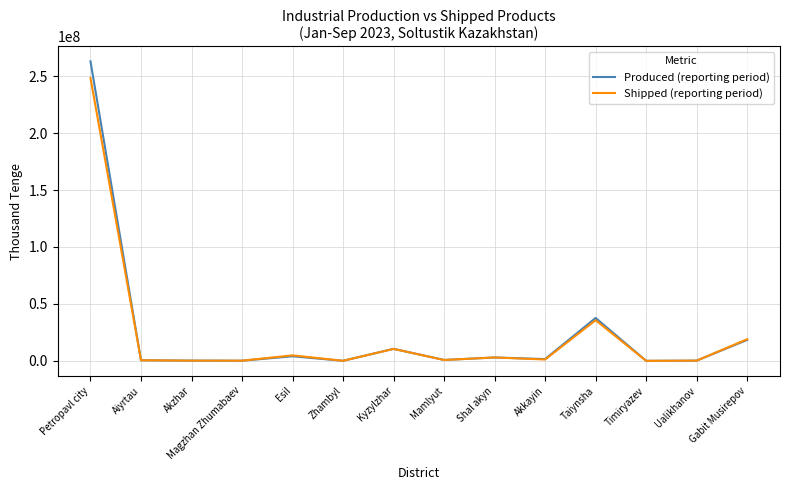

True or false: Shipped (reporting period) has more than 2 points higher than both neighbors.

True